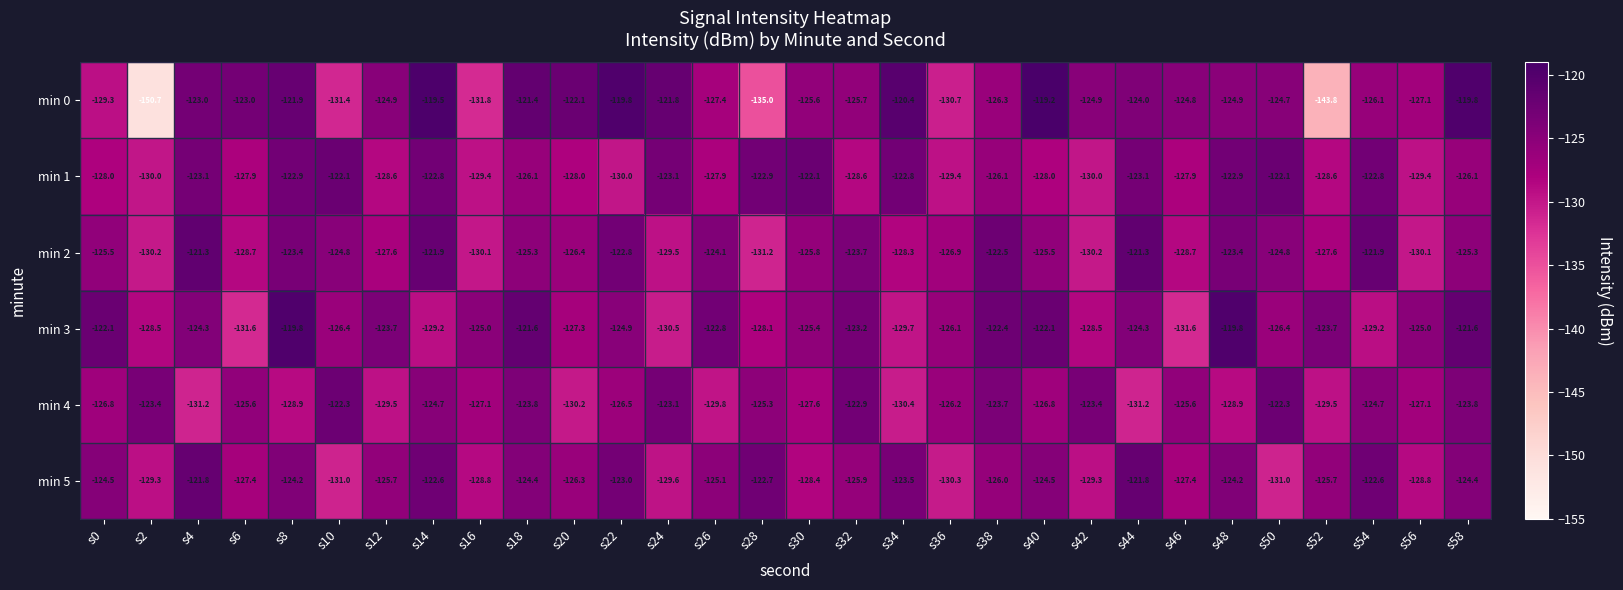

What is the total value across all series at s16?

-772.2